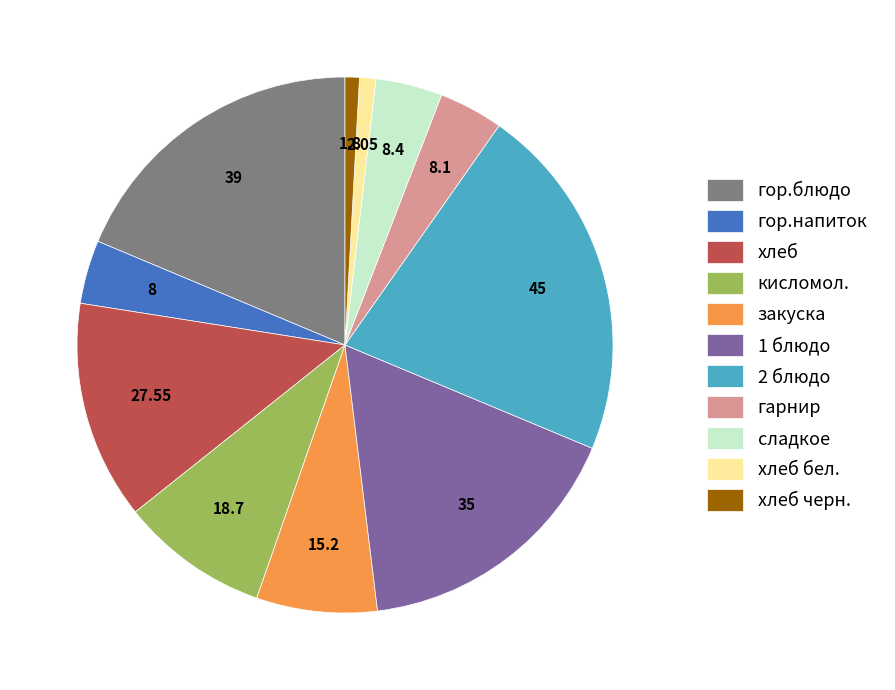

Is there any slice that represents more than half of the pie?

No